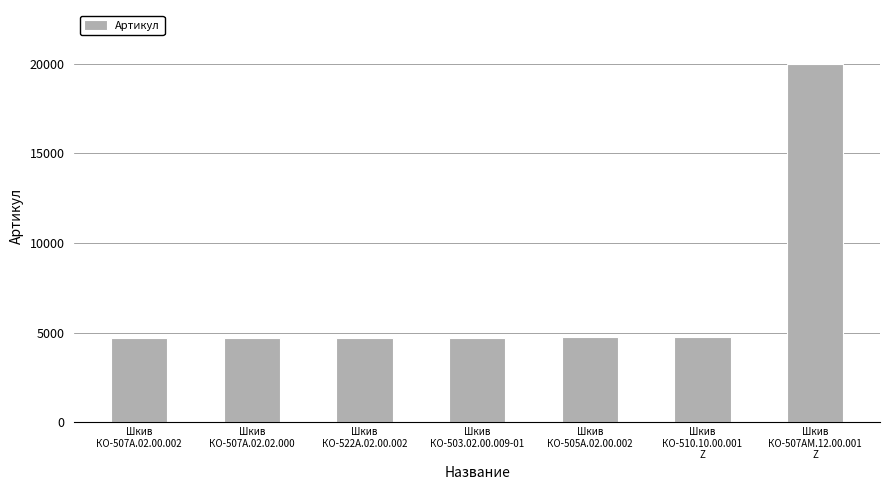

How many values are below 4708?

3